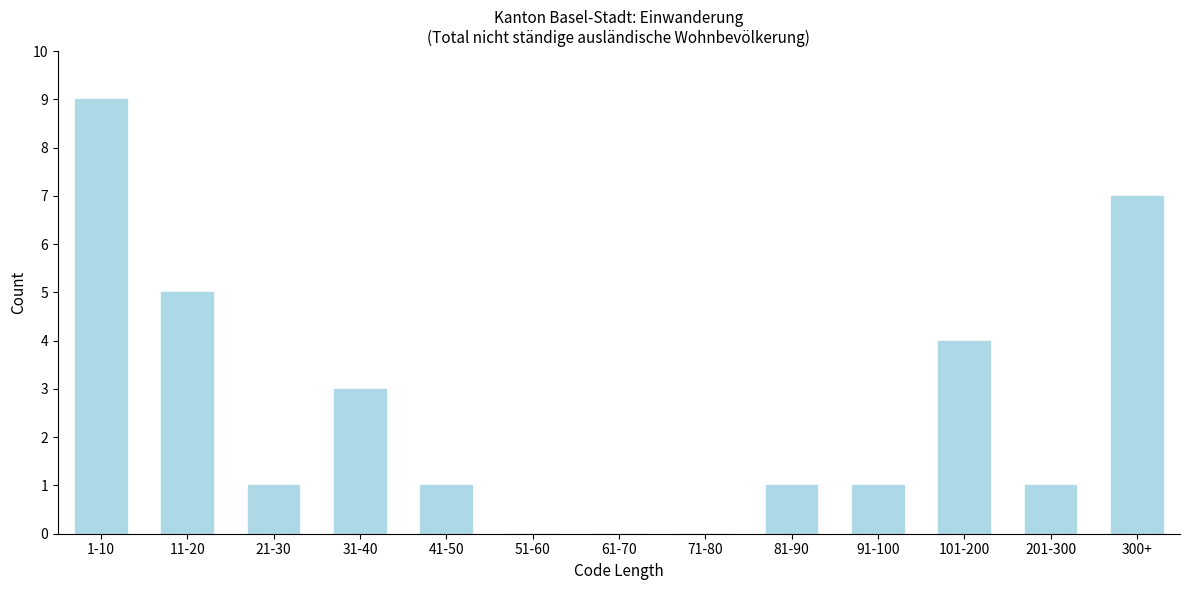

Reading right to left, what are all the values shown in this chart?

300+=7	201-300=1	101-200=4	91-100=1	81-90=1	71-80=0	61-70=0	51-60=0	41-50=1	31-40=3	21-30=1	11-20=5	1-10=9